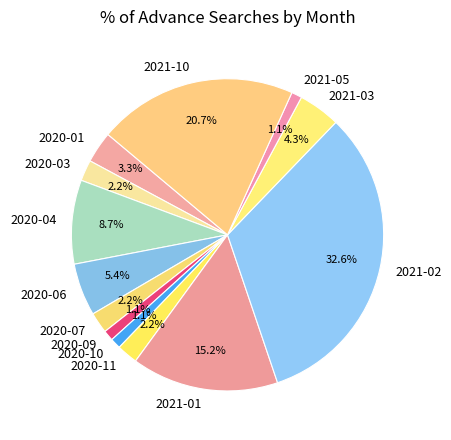

To the nearest percent, what is the average slice percentage?

8%